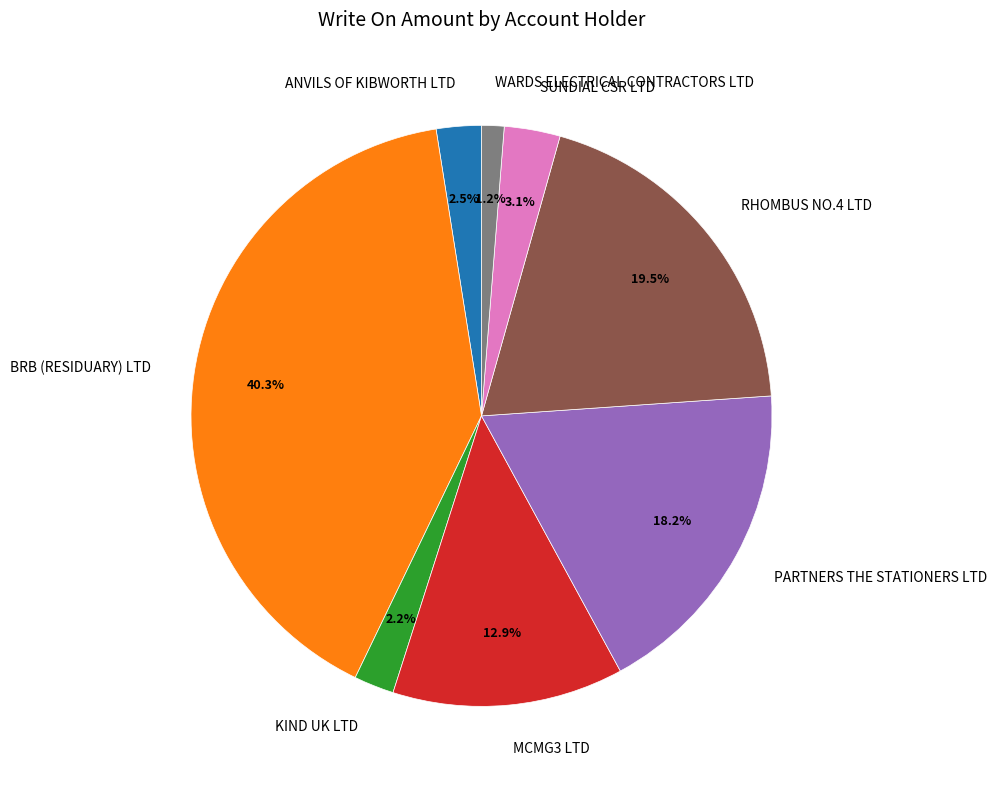

How many segments does this pie chart have?

8